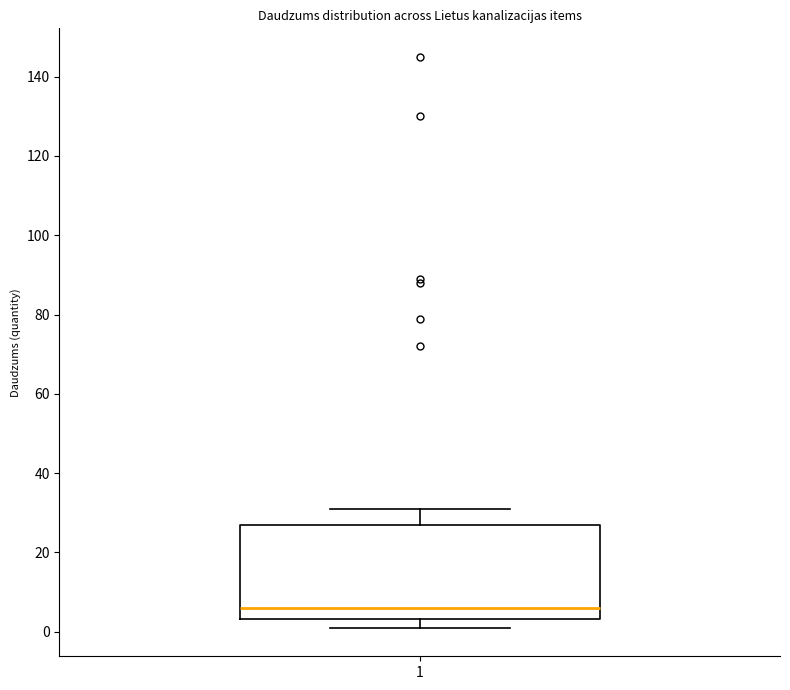

Transcribe this box plot: give where the median line is, the range the box spans, and where the two whiskers end, as read against the y-axis. The values are not printed on the chart, so give them approximately, as read against the axis.

median 6, box 4 to 28, whiskers 2 to 32